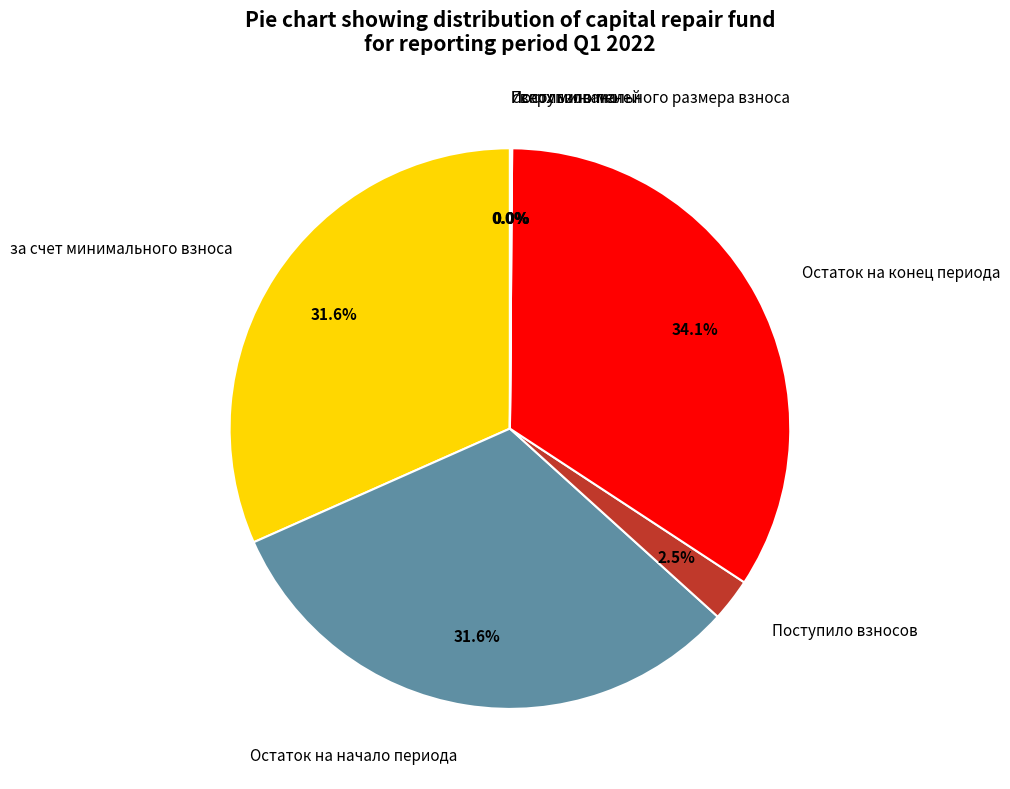

Does Остаток на начало периода account for over 50% of the chart?

No